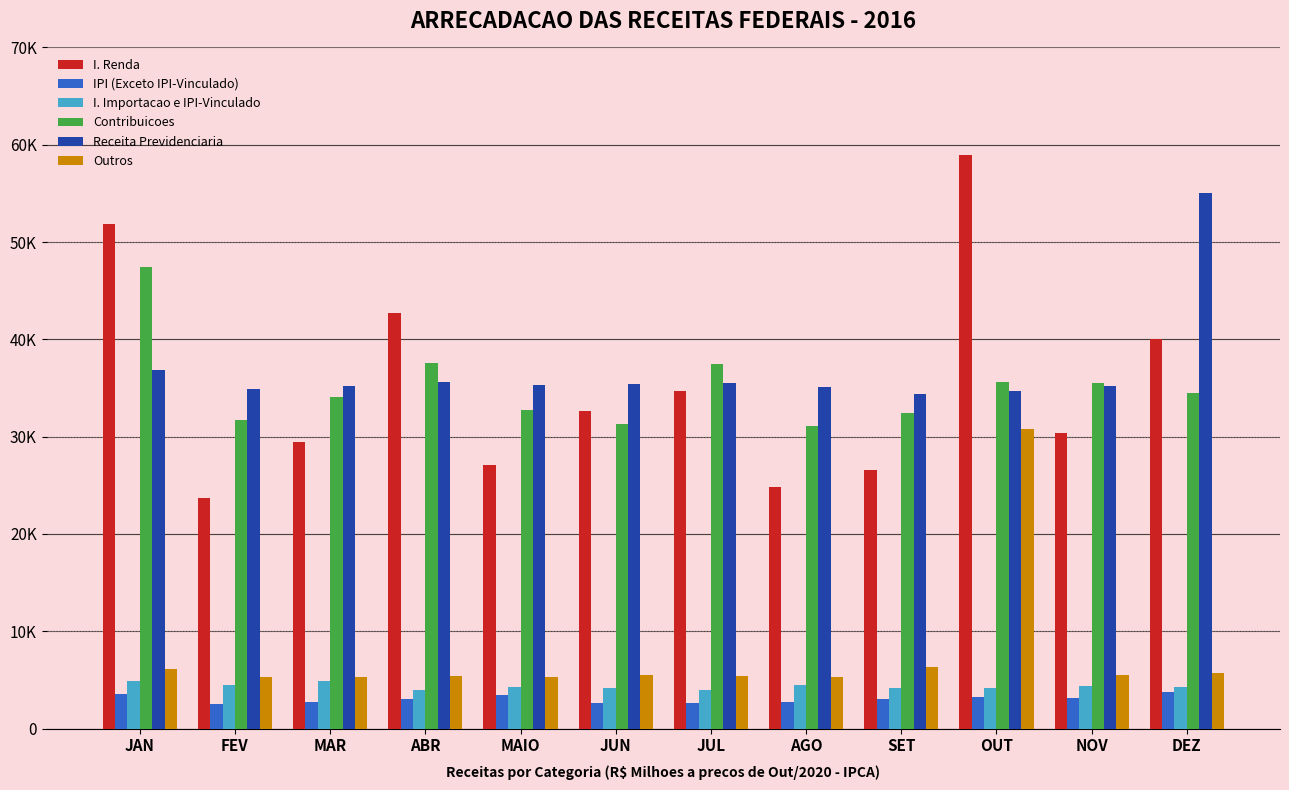

What are all the series names shown in the legend?

I. Renda, IPI (Exceto IPI-Vinculado), I. Importacao e IPI-Vinculado, Contribuicoes, Receita Previdenciaria, Outros